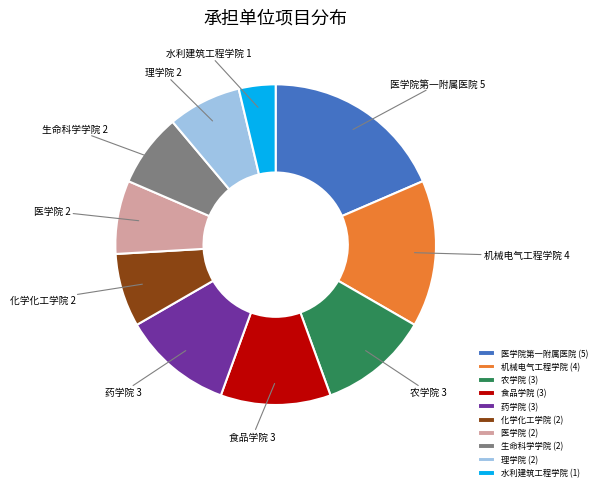

How many segments does this pie chart have?

10